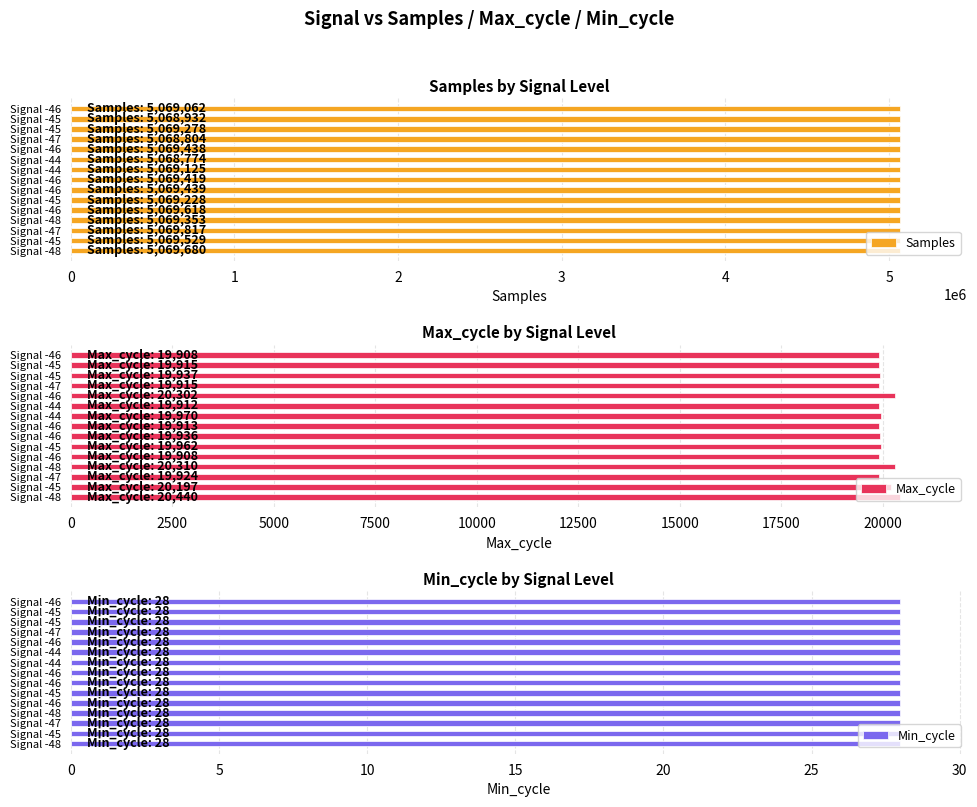

What is the average value of the Samples series?

5069300